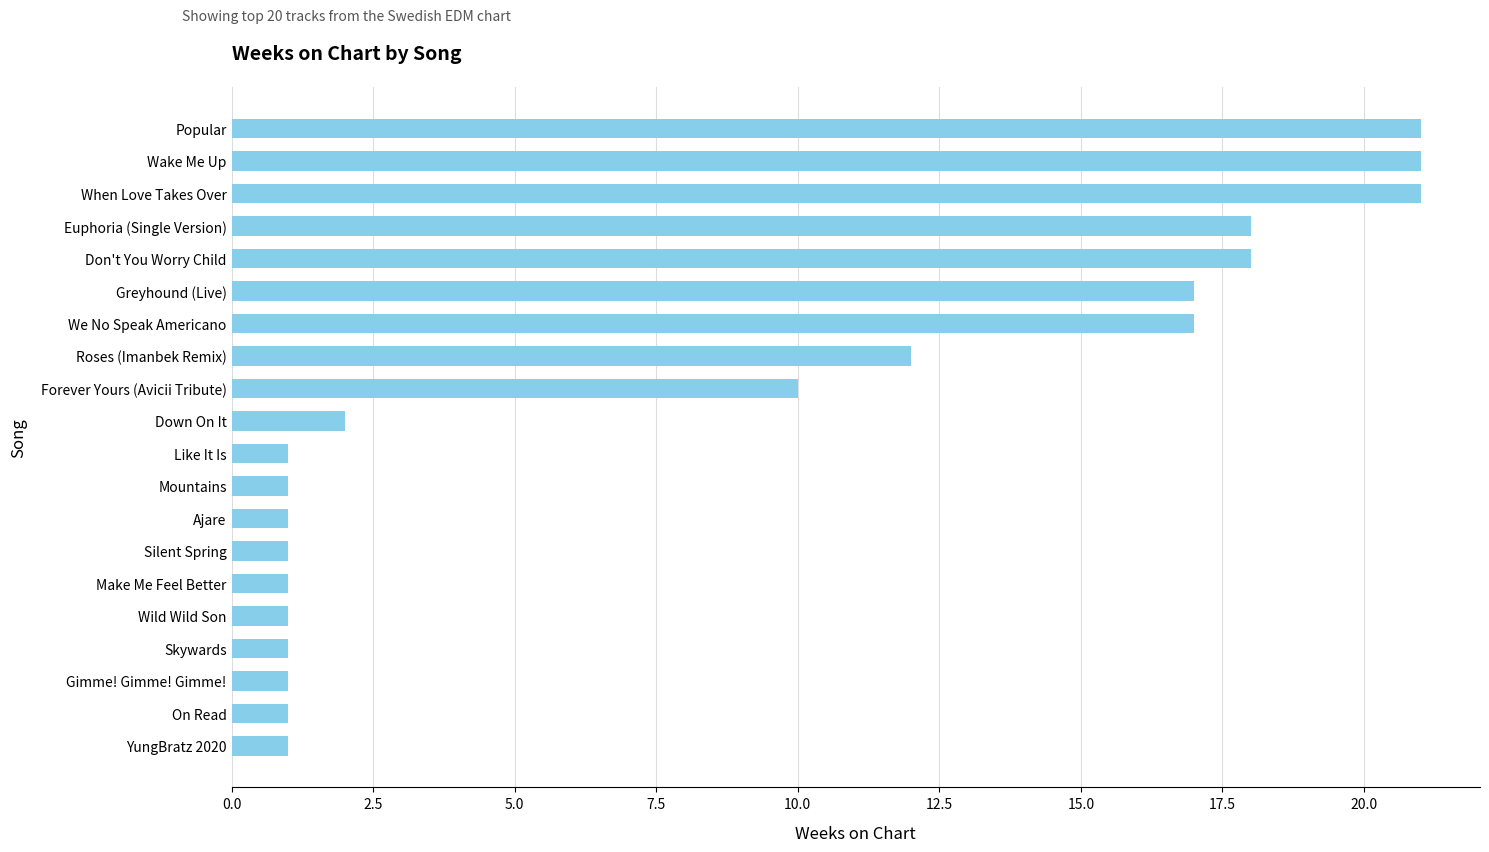

Does the chart contain any negative values?

No